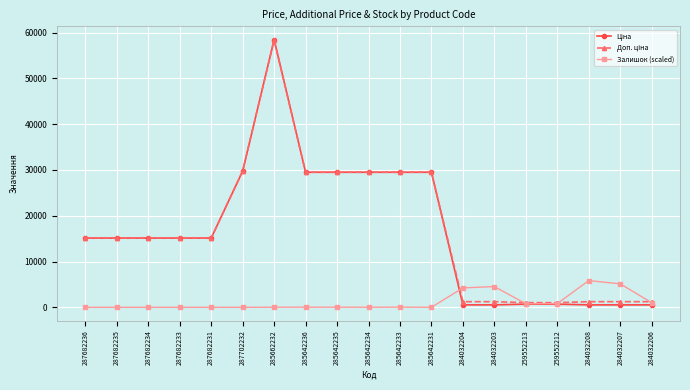

What is the difference between the maximum and minimum values in the Залишок (scaled) series?

5842.7